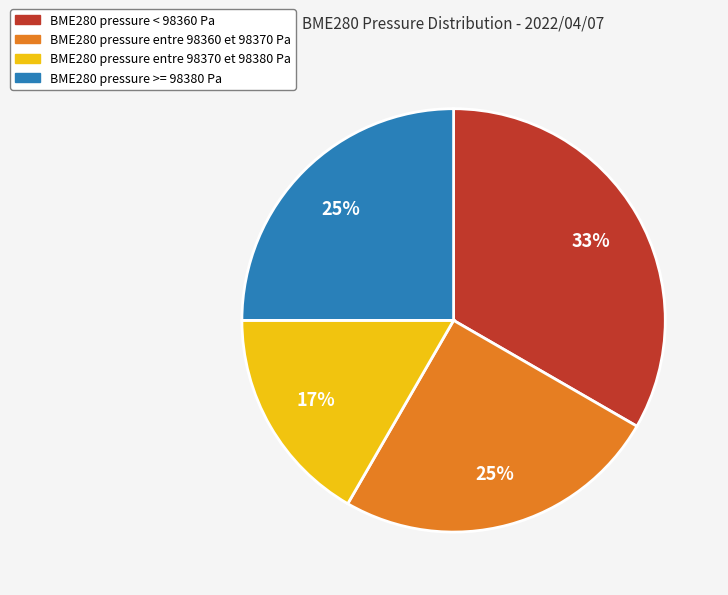

Does any single category account for the majority?

No